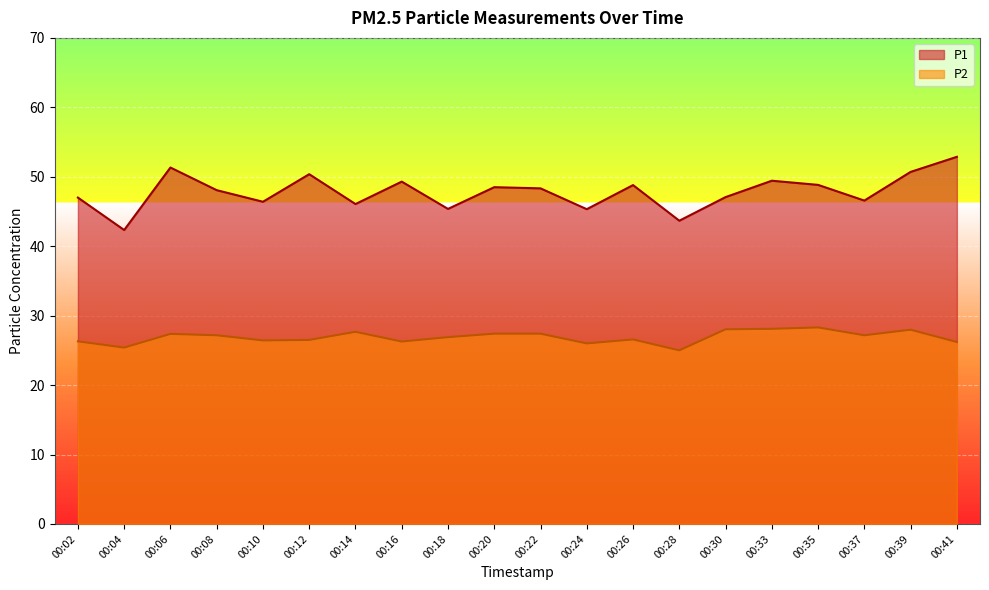

Which label corresponds to the largest value in the chart?

00:41